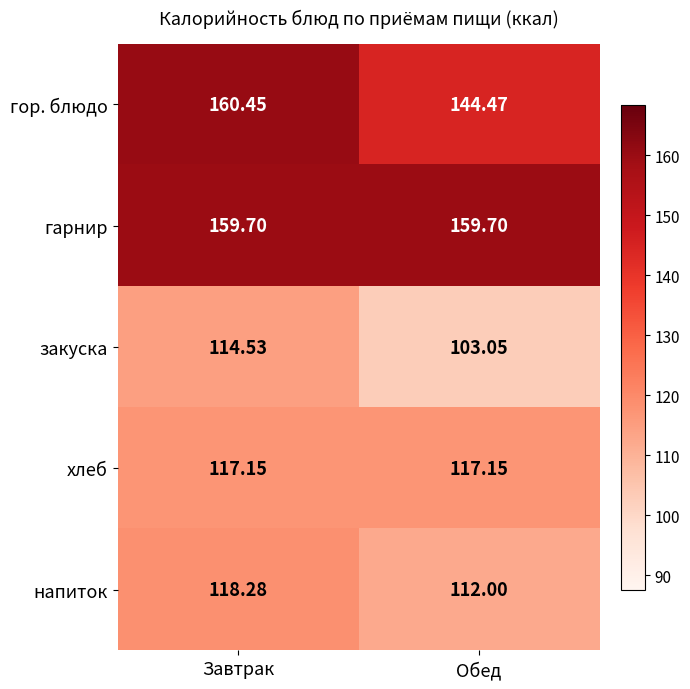

At Обед, list the series in order from smallest to largest.

закуска, напиток, хлеб, гор. блюдо, гарнир